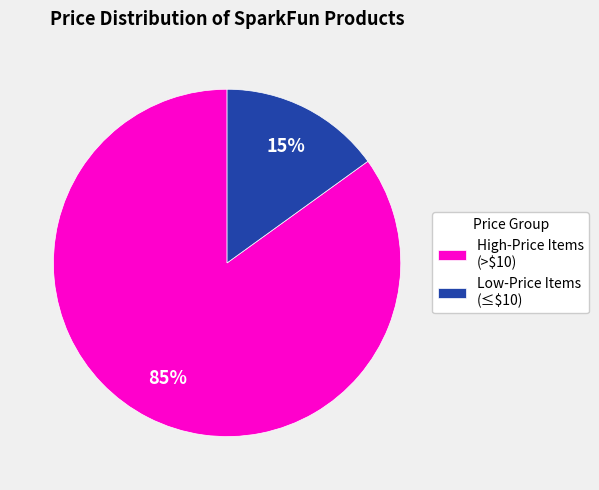

Rank the categories by value from lowest to highest.

Low-Price Items (≤$10), High-Price Items (>$10)